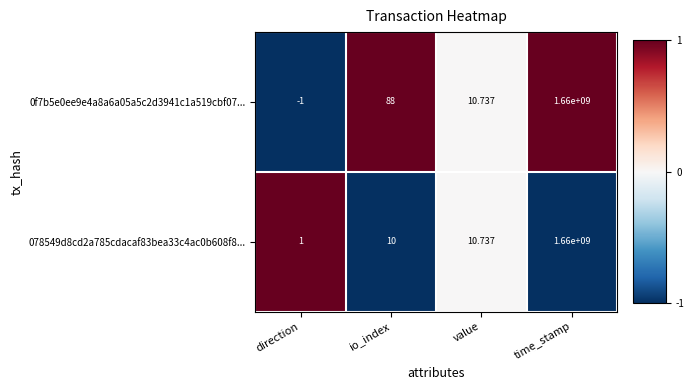

Which category has the highest value across all series?

time_stamp